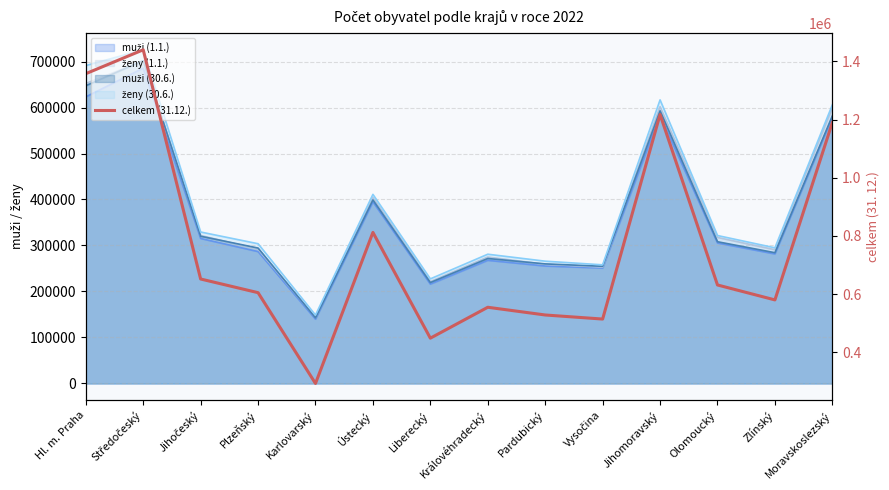

How many interior local peaks (higher than both neighbors) does the data have?

4